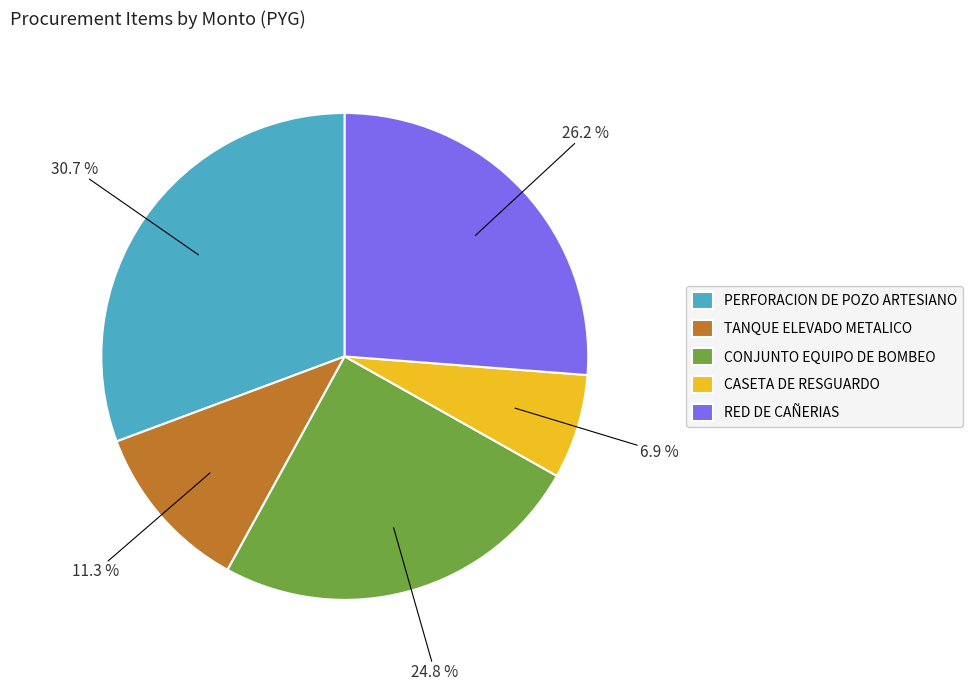

Count the number of slices in the pie.

5